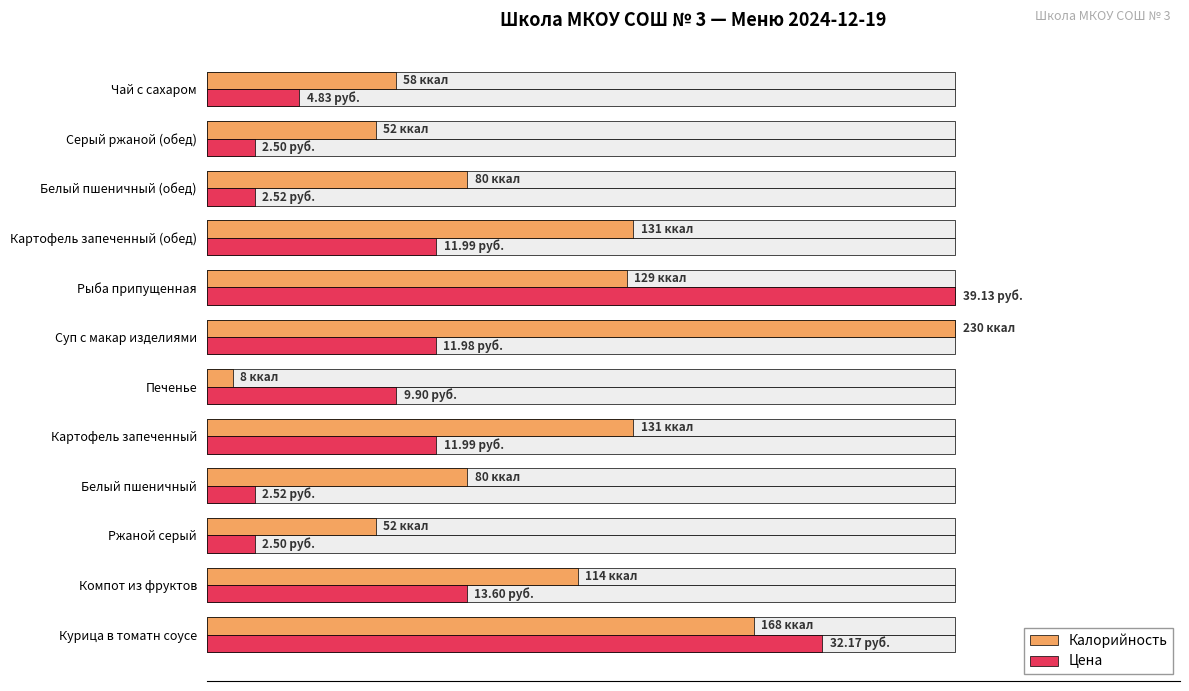

How many bars are there in each group?

2